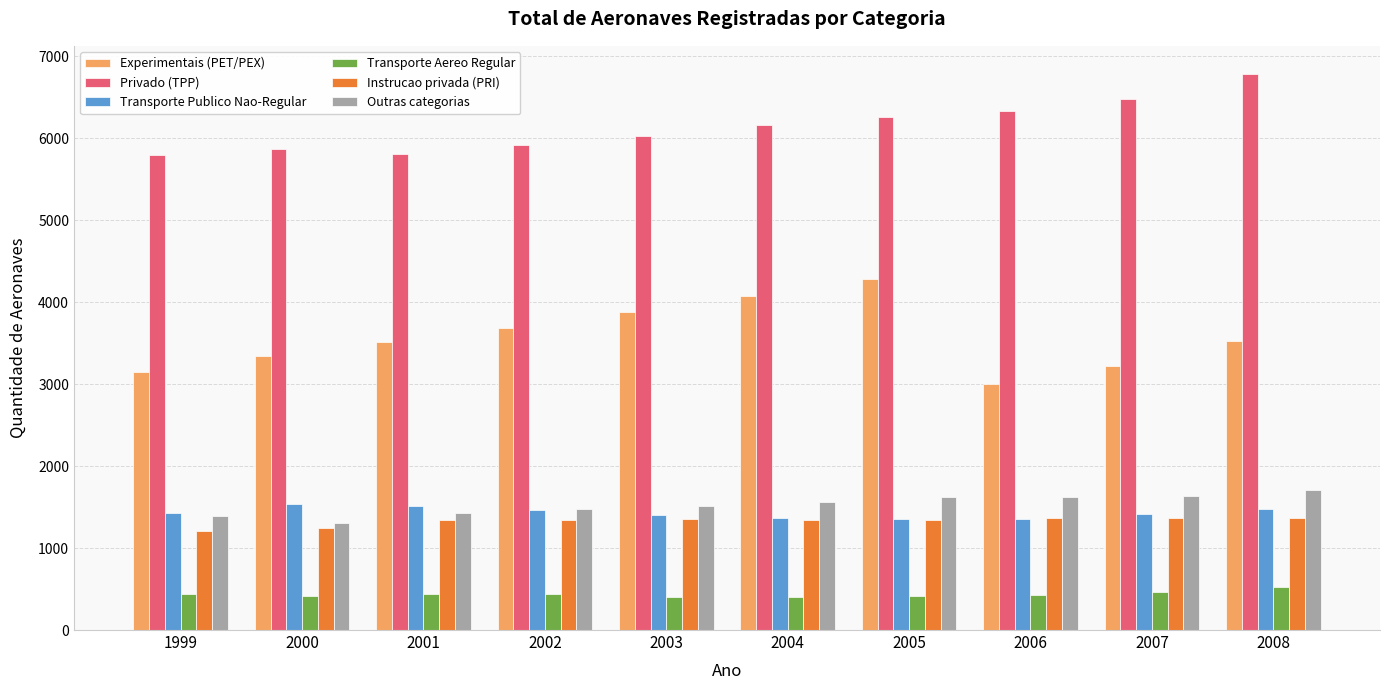

Which series has the widest spread of values?

Experimentais (PET/PEX)